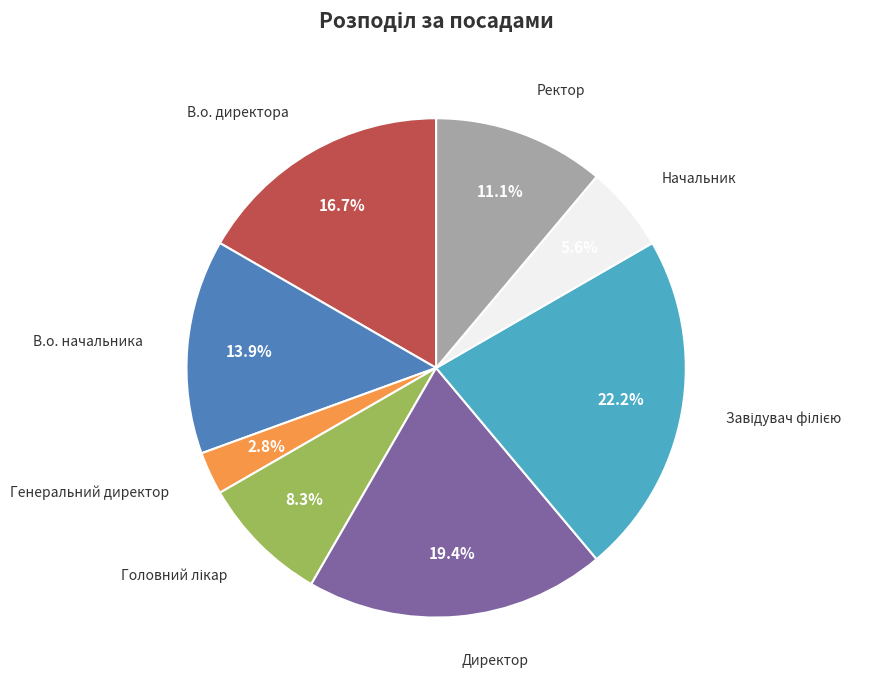

Does any single category account for the majority?

No